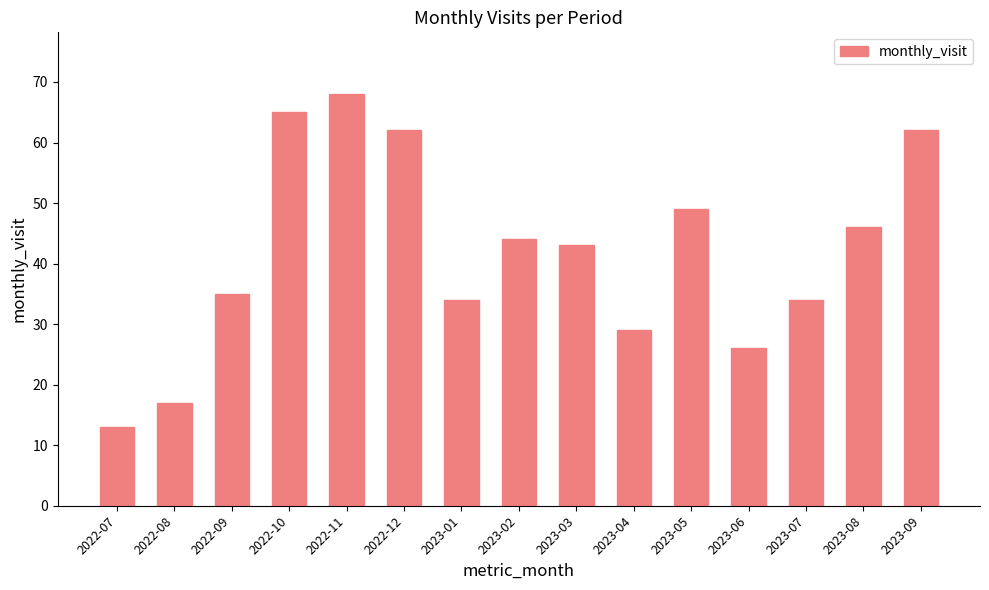

How many distinct data groups are displayed?

1